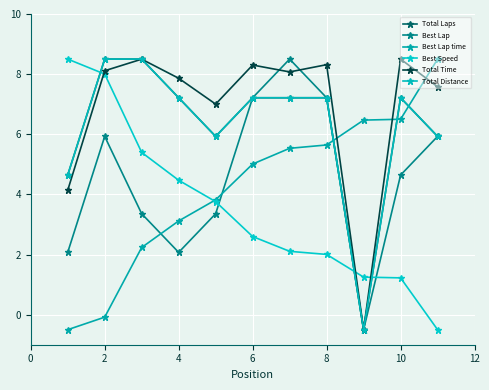

What is the average value of the Best Lap time series?

4.2